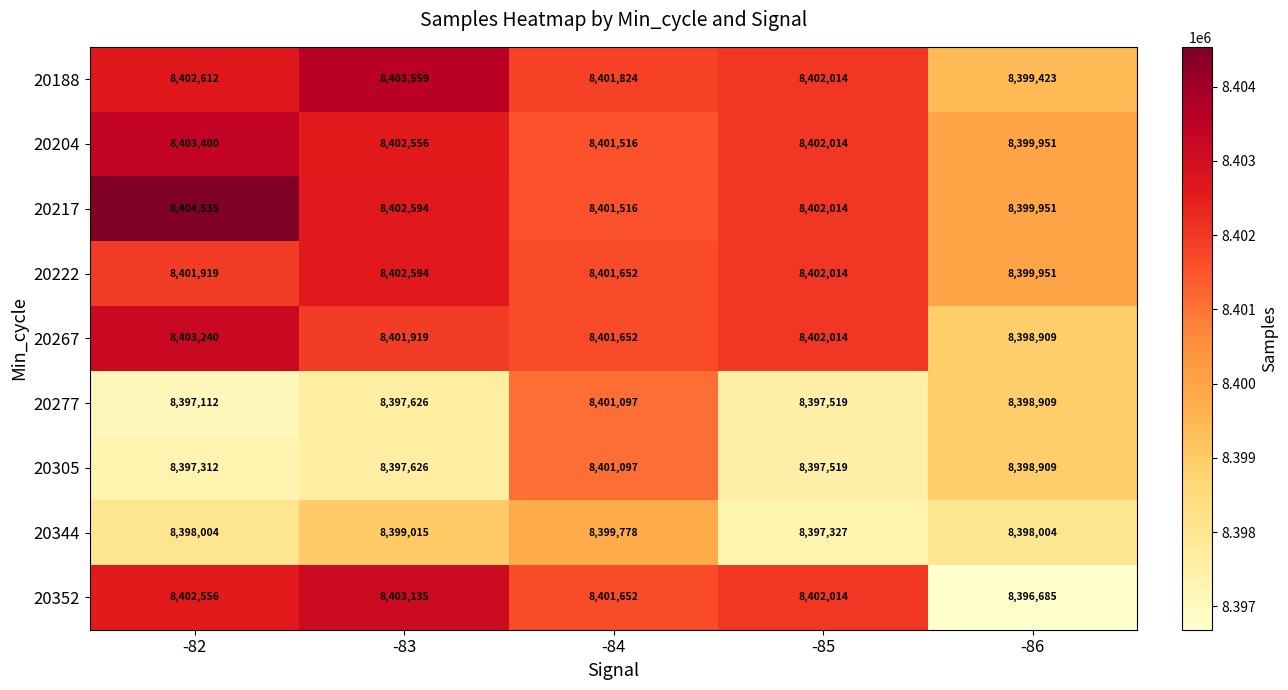

What is the lowest value of the 20305 series?

8397312